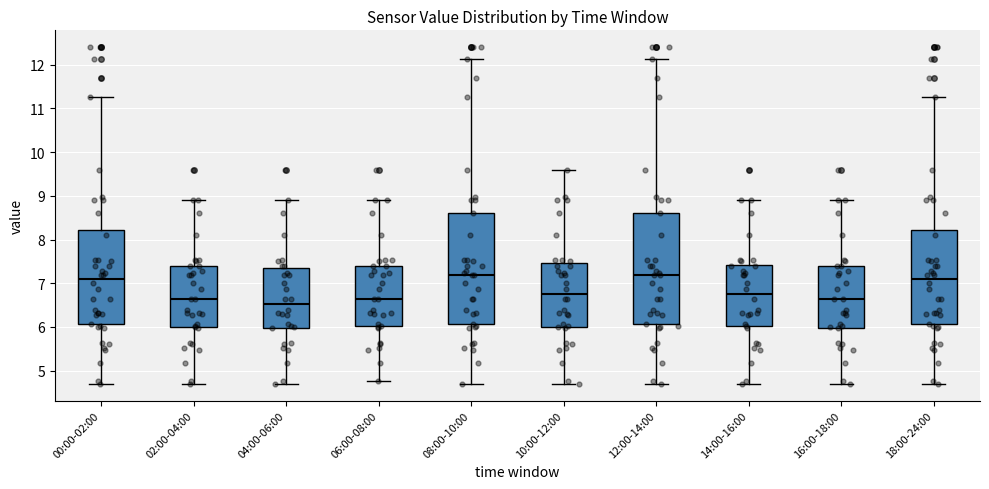

Which box has the lowest median line?

04:00-06:00